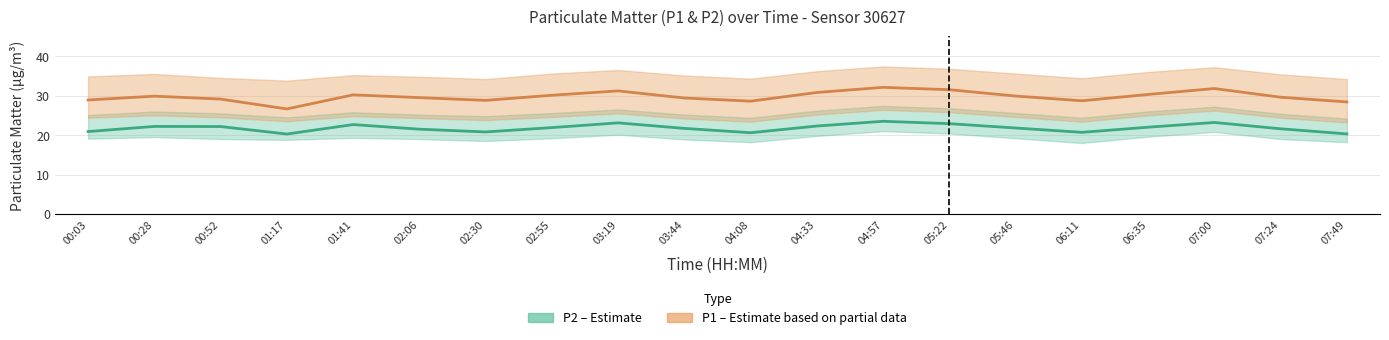

What value does the P1 (line) series have at 01:41?

30.2